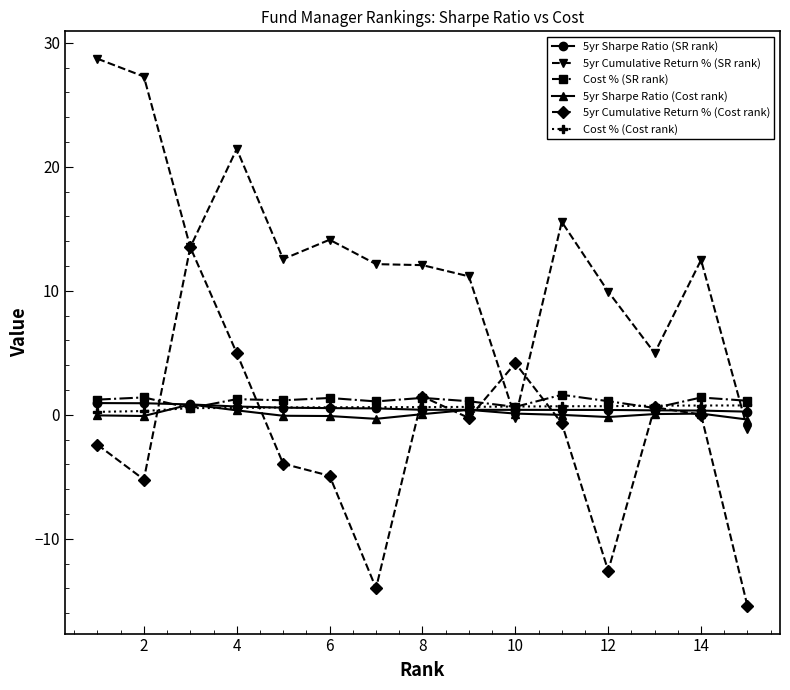

Count the number of data series in this chart.

6